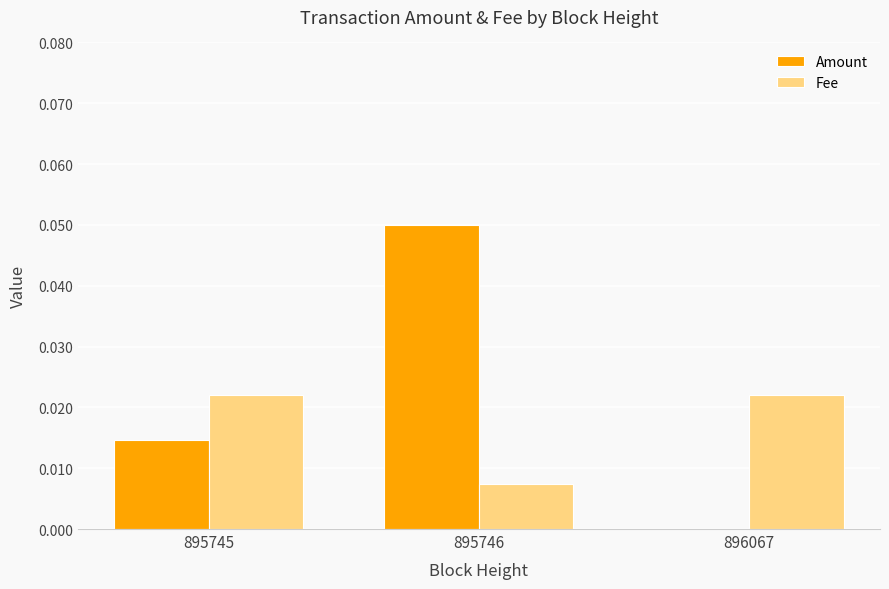

Which category has the highest value in the Amount series?

895746